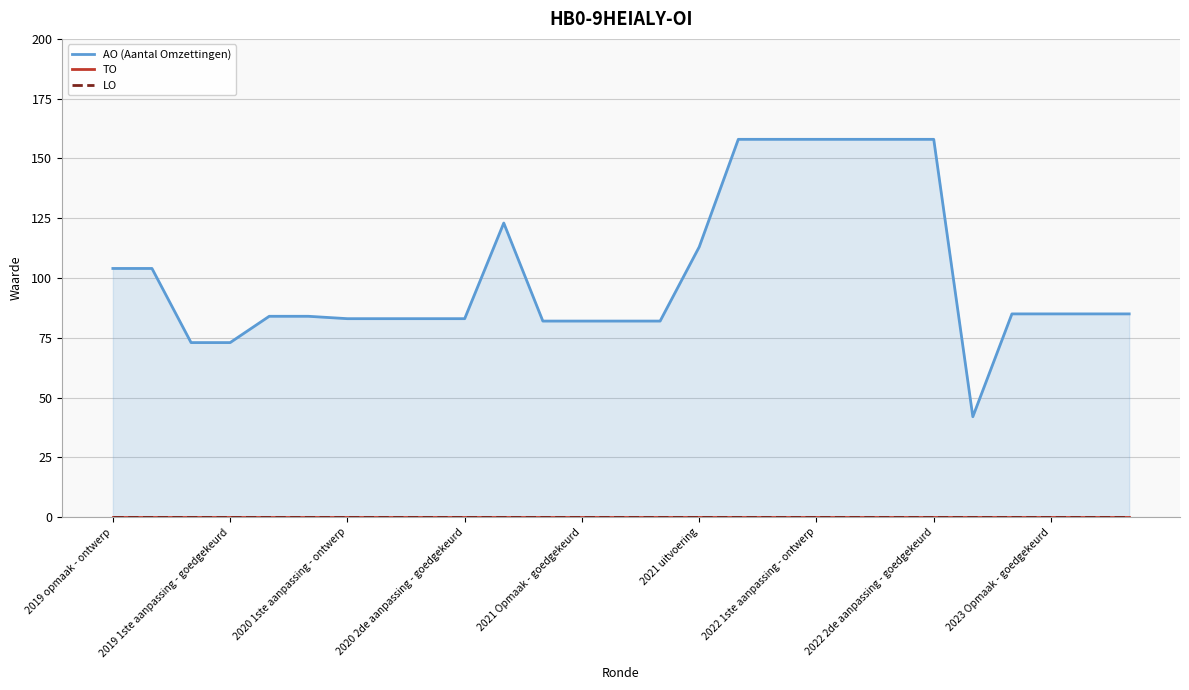

List the labels in order of LO value, smallest first.

2019 opmaak - ontwerp, 2019 1ste aanpassing - goedgekeurd, 2020 1ste aanpassing - ontwerp, 2020 2de aanpassing - goedgekeurd, 2021 Opmaak - goedgekeurd, 2021 uitvoering, 2022 1ste aanpassing - ontwerp, 2022 2de aanpassing - goedgekeurd, 2023 Opmaak - goedgekeurd, 9, 10, 11, 12, 13, 14, 15, 16, 17, 18, 19, 20, 21, 22, 23, 24, 25, 26